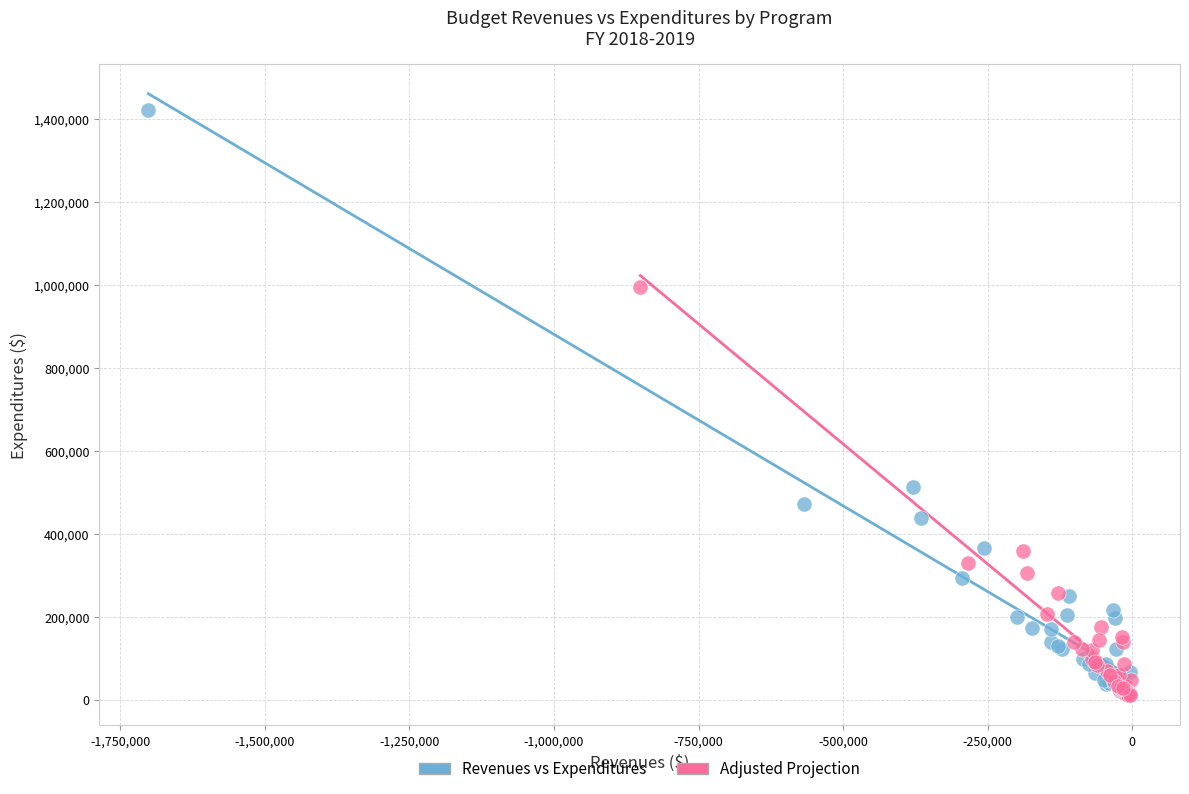

What are all the series names shown in the legend?

Revenues vs Expenditures, Adjusted Projection